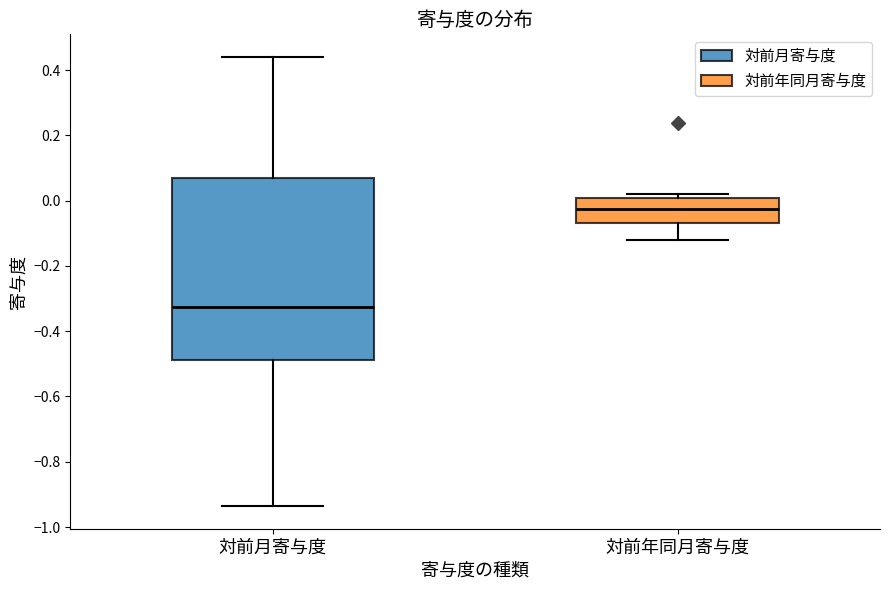

Reading left to right, transcribe this box plot: for each box, give where its median line is, the range the box spans, and where its two whiskers end, as read against the y-axis. The values are not printed on the chart, so give them approximately, as read against the axis.

対前月寄与度: median -0.32, box -0.48 to 0.06, whiskers -0.94 to 0.44
対前年同月寄与度: median -0.02, box -0.06 to 0.00, whiskers -0.12 to 0.02